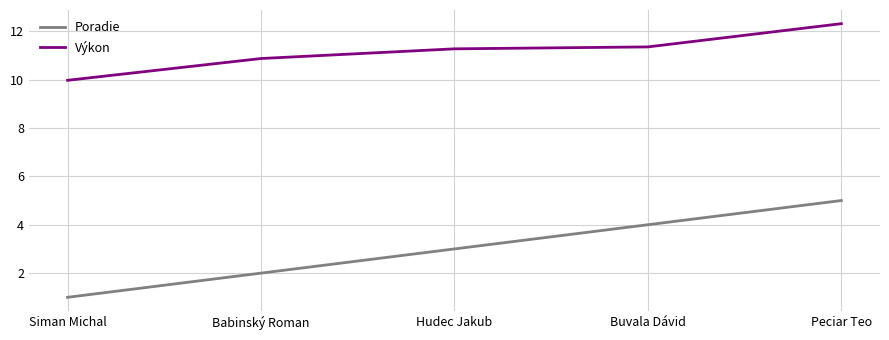

Where does the Výkon series first go above 11?

Hudec Jakub